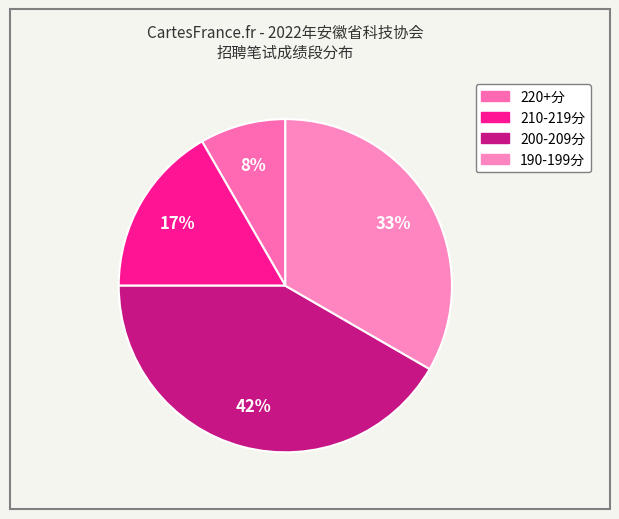

How many slices are in this pie chart?

4